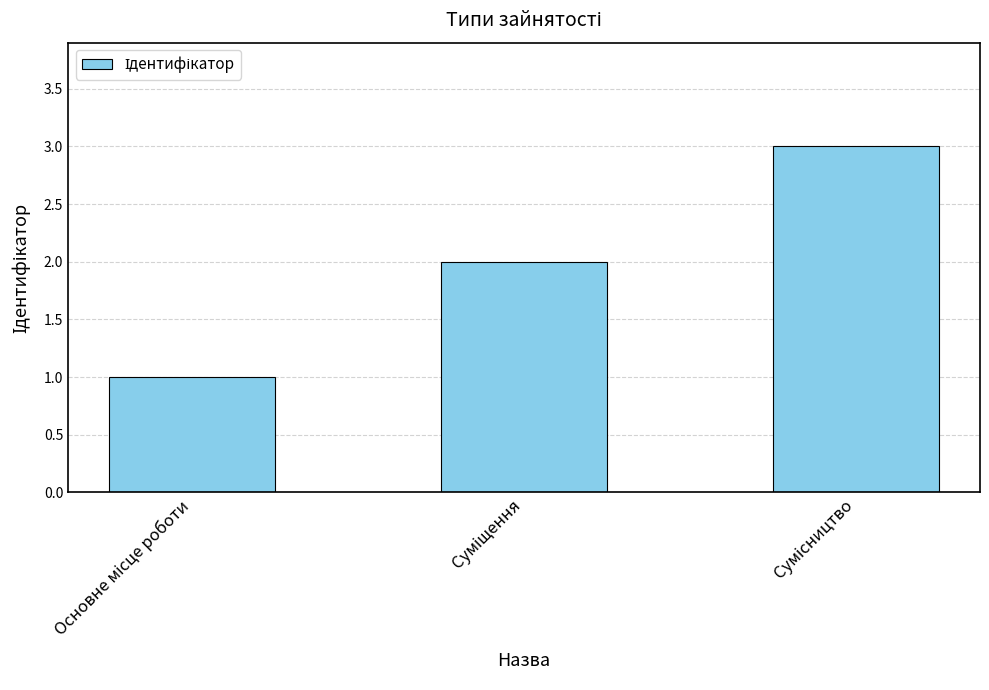

What is the maximum value shown in the chart?

3